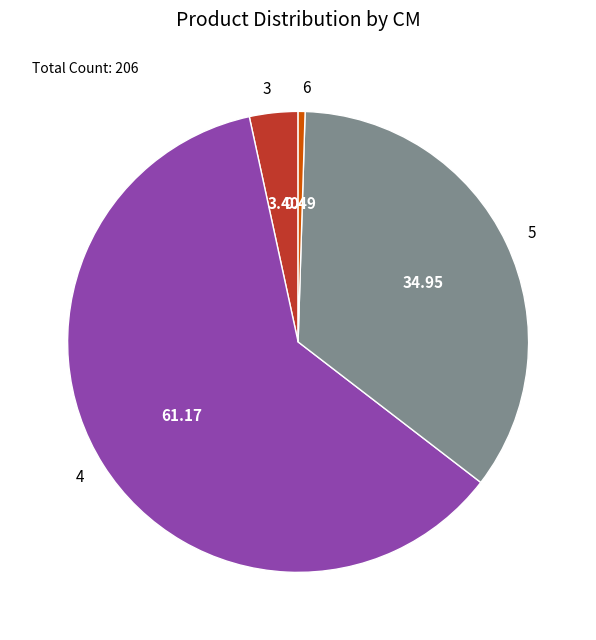

Rank the categories by value from highest to lowest.

4, 5, 3, 6